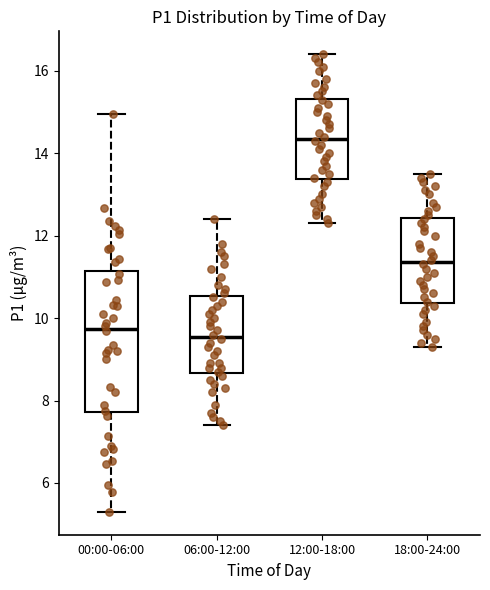

Reading left to right, read every box against the y-axis: the position of its median line, the range the box covers, and the ends of its whiskers. The values are not printed on the chart, so give them approximately, as read against the axis.

00:00-06:00: median 9.8, box 7.8 to 11.2, whiskers 5.4 to 15.0
06:00-12:00: median 9.6, box 8.6 to 10.6, whiskers 7.4 to 12.4
12:00-18:00: median 14.4, box 13.4 to 15.4, whiskers 12.4 to 16.4
18:00-24:00: median 11.4, box 10.4 to 12.4, whiskers 9.4 to 13.6